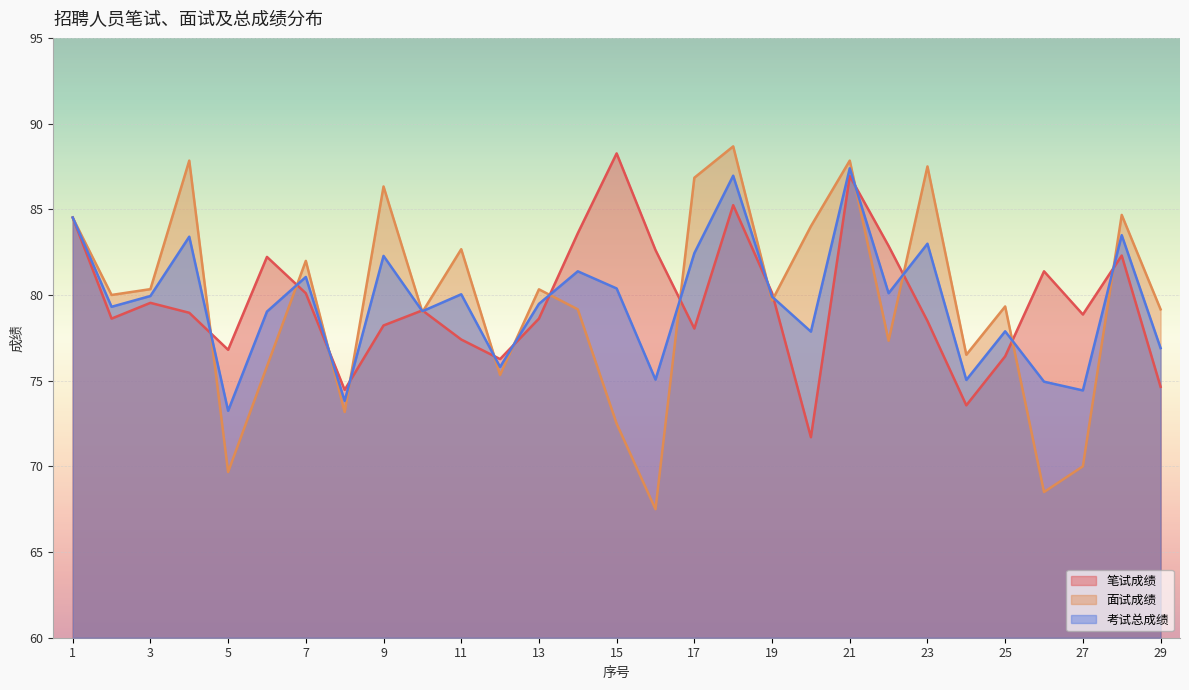

True or false: 笔试成绩 has a value of 100.4 at 12.

False